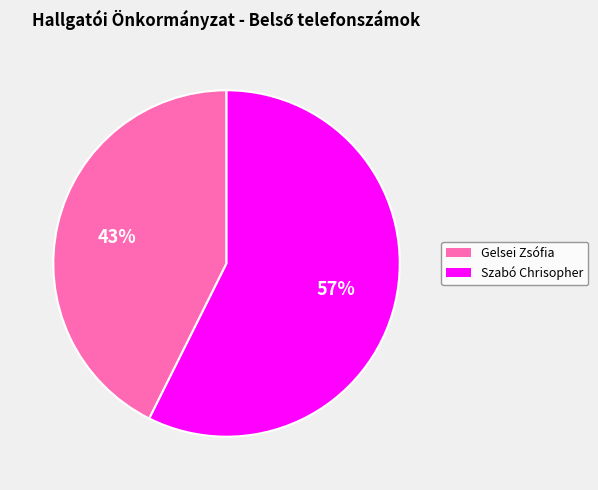

Does any single category account for the majority?

Yes